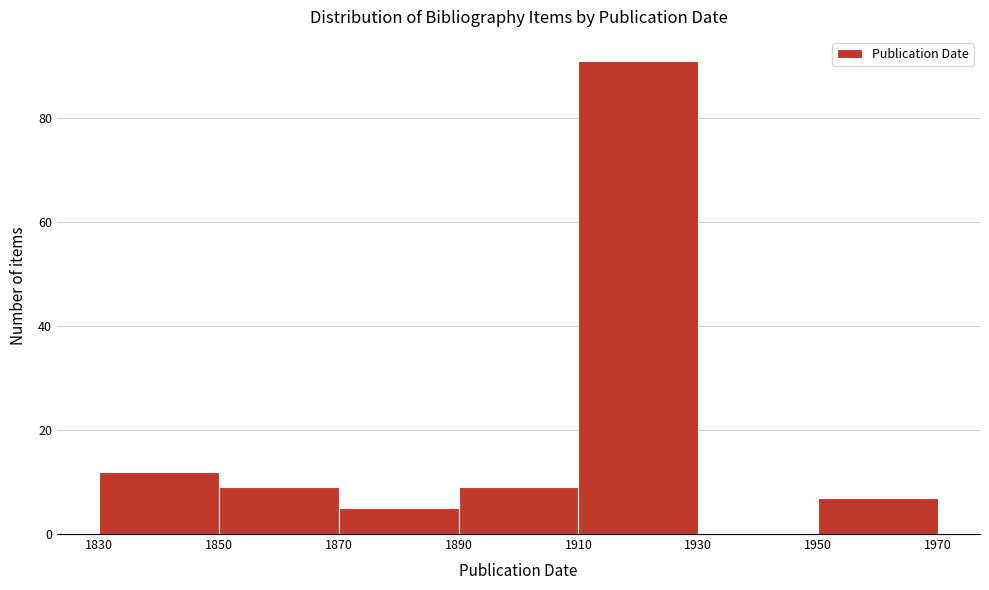

How tall is the bar that spans 1830 to 1850 on the x-axis? The values are not printed on the chart, so give them approximately, as read against the axis.

12